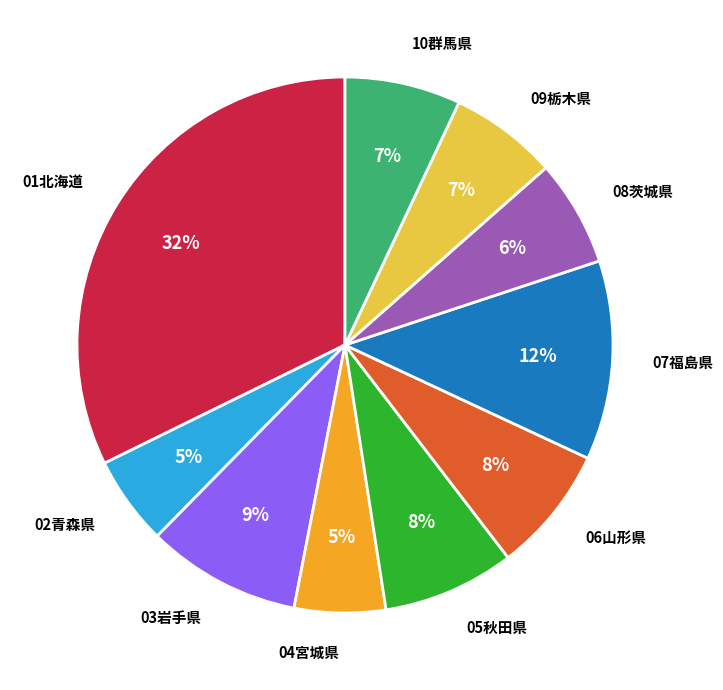

To the nearest percent, what portion does 01北海道 represent?

32%